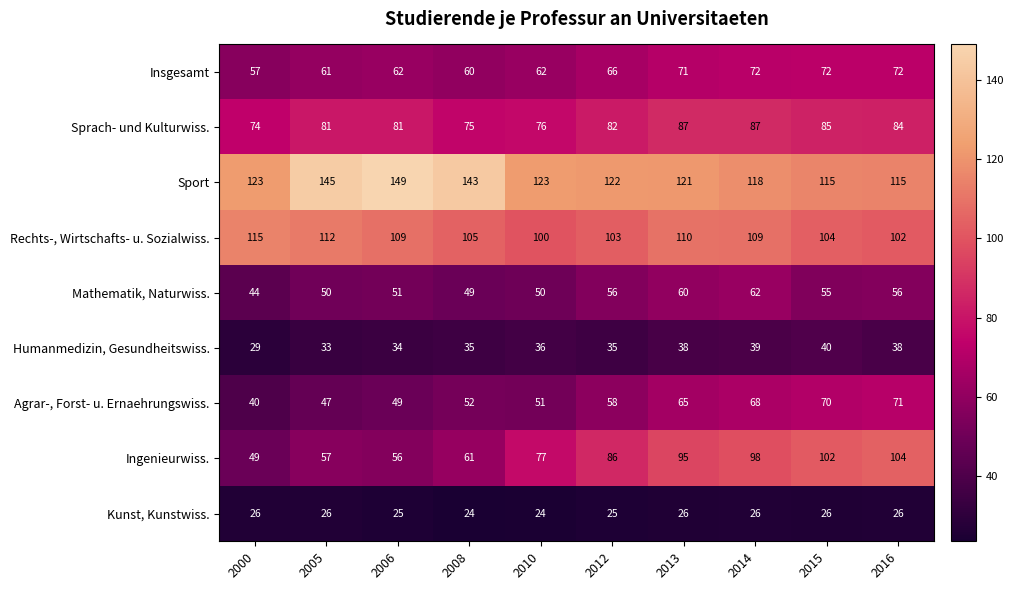

The Agrar-, Forst- u. Ernaehrungswiss. series shows 37 at 2012. True or false?

False